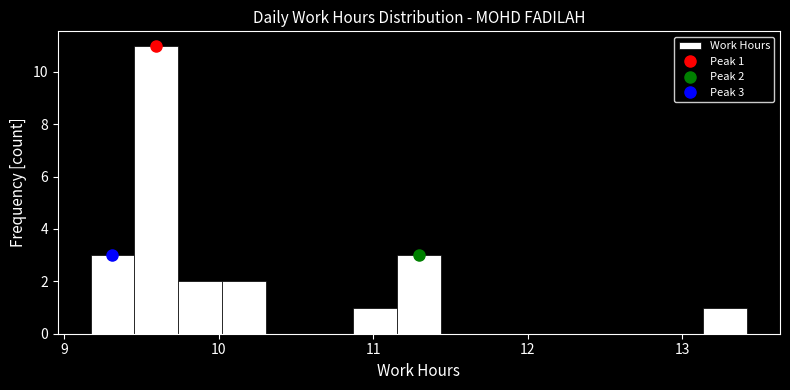

Read against the x-axis, roughly where is the centre of the tallest bar?

9.6